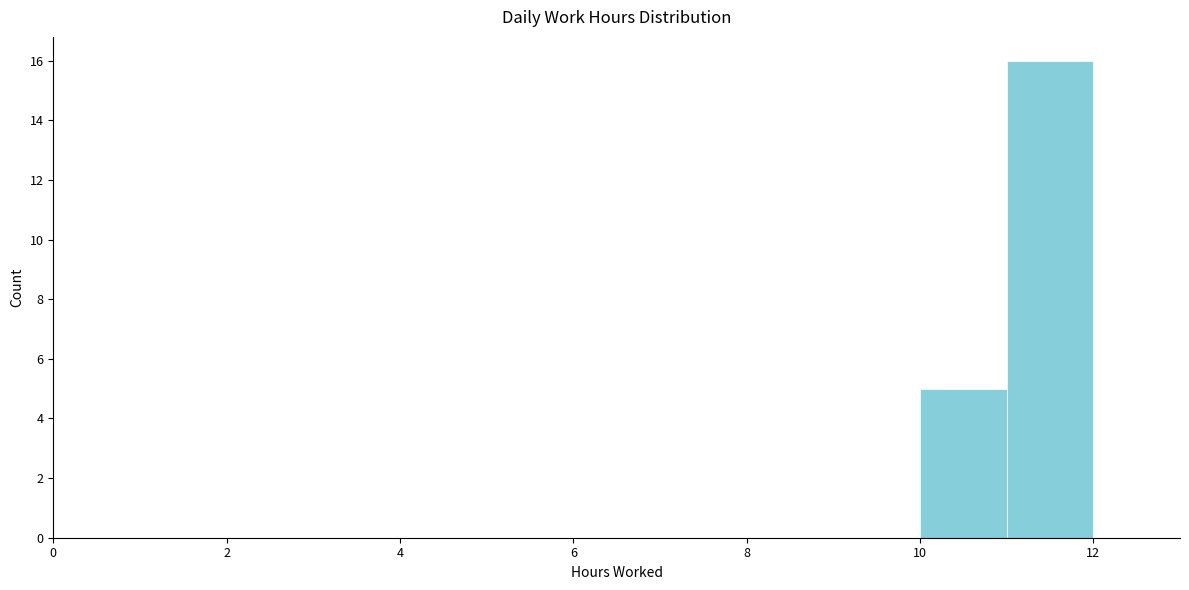

Reading left to right, list every bar in this chart as the range it spans on the x-axis followed by its height. The values are not printed on the chart, so give them approximately, as read against the axis.

0 to 1: 0
1 to 2: 0
2 to 3: 0
3 to 4: 0
4 to 5: 0
5 to 6: 0
6 to 7: 0
7 to 8: 0
8 to 9: 0
9 to 10: 0
10 to 11: 5
11 to 12: 16
12 to 13: 0